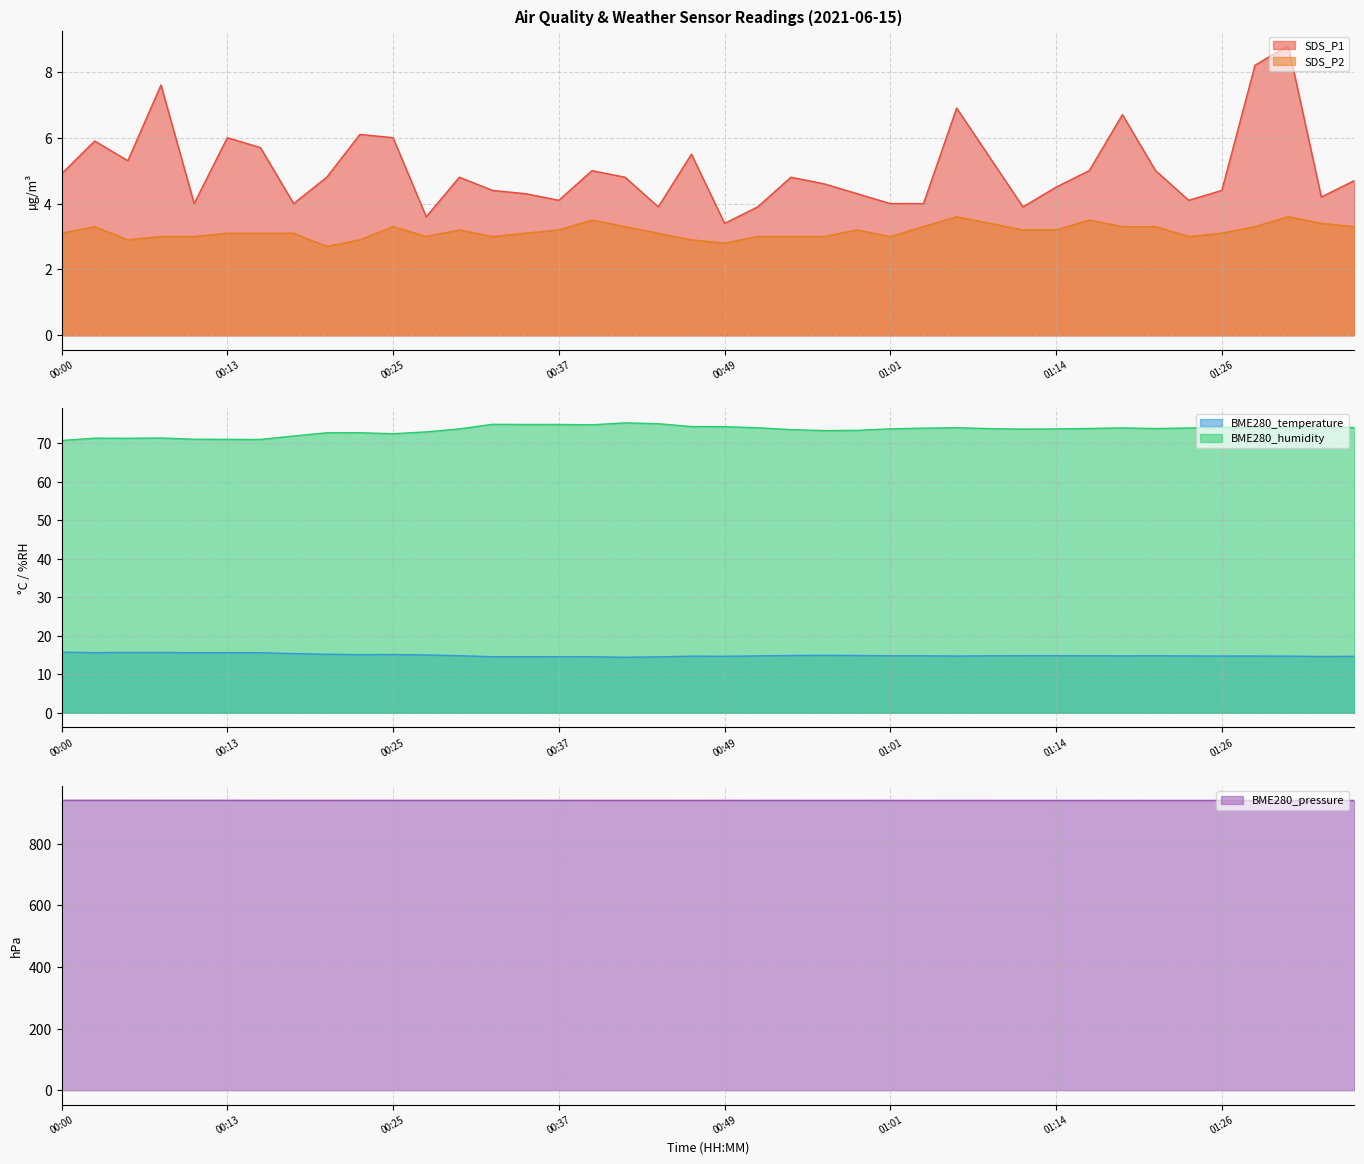

List the labels in order of SDS_P2 value, largest first.

01:06, 01:31, 00:39, 01:16, 01:09, 01:34, 00:03, 00:25, 00:42, 01:04, 01:19, 01:21, 01:29, 01:36, 00:30, 00:37, 00:59, 01:11, 01:14, 00:00, 00:13, 00:15, 00:18, 00:35, 00:44, 01:26, 00:08, 00:10, 00:27, 00:32, 00:52, 00:54, 00:56, 01:01, 01:24, 00:05, 00:22, 00:47, 00:49, 00:20